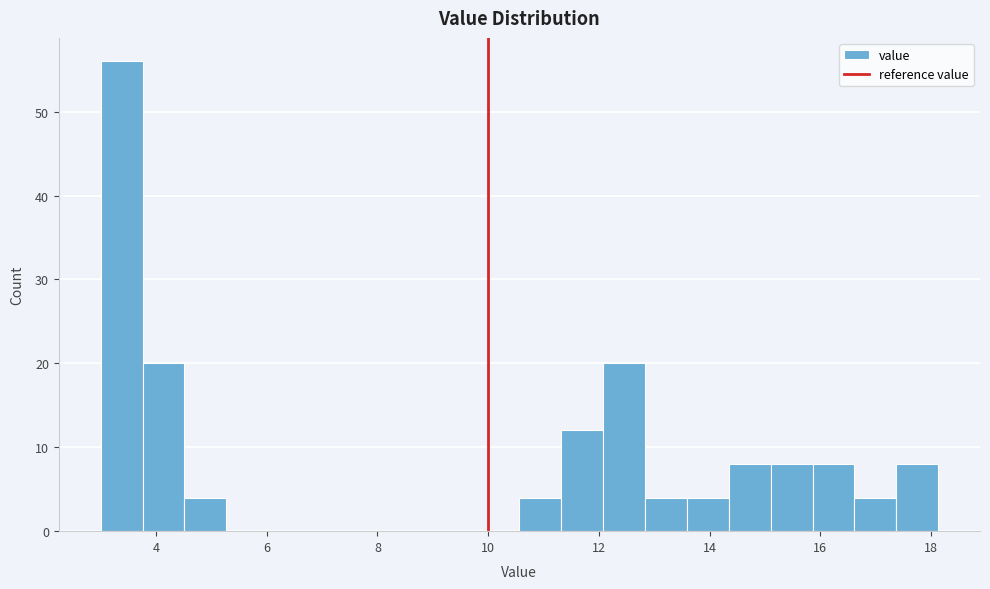

Around what value on the x-axis is the tallest bar? Give the approximate position of its centre, as read against the axis.

3.4